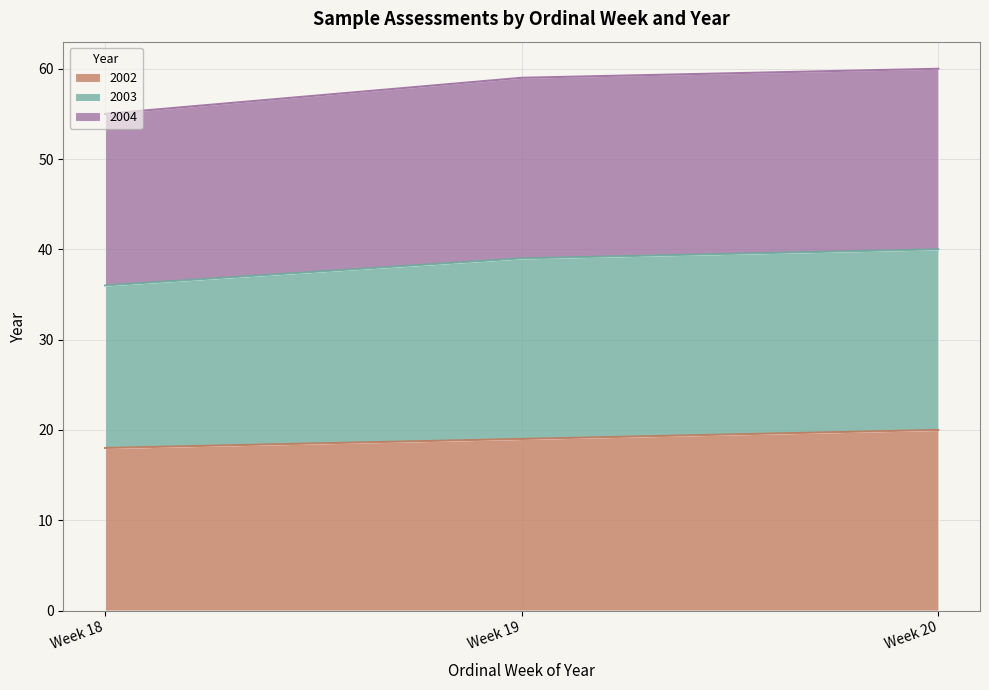

What is the minimum value for 2002?

18